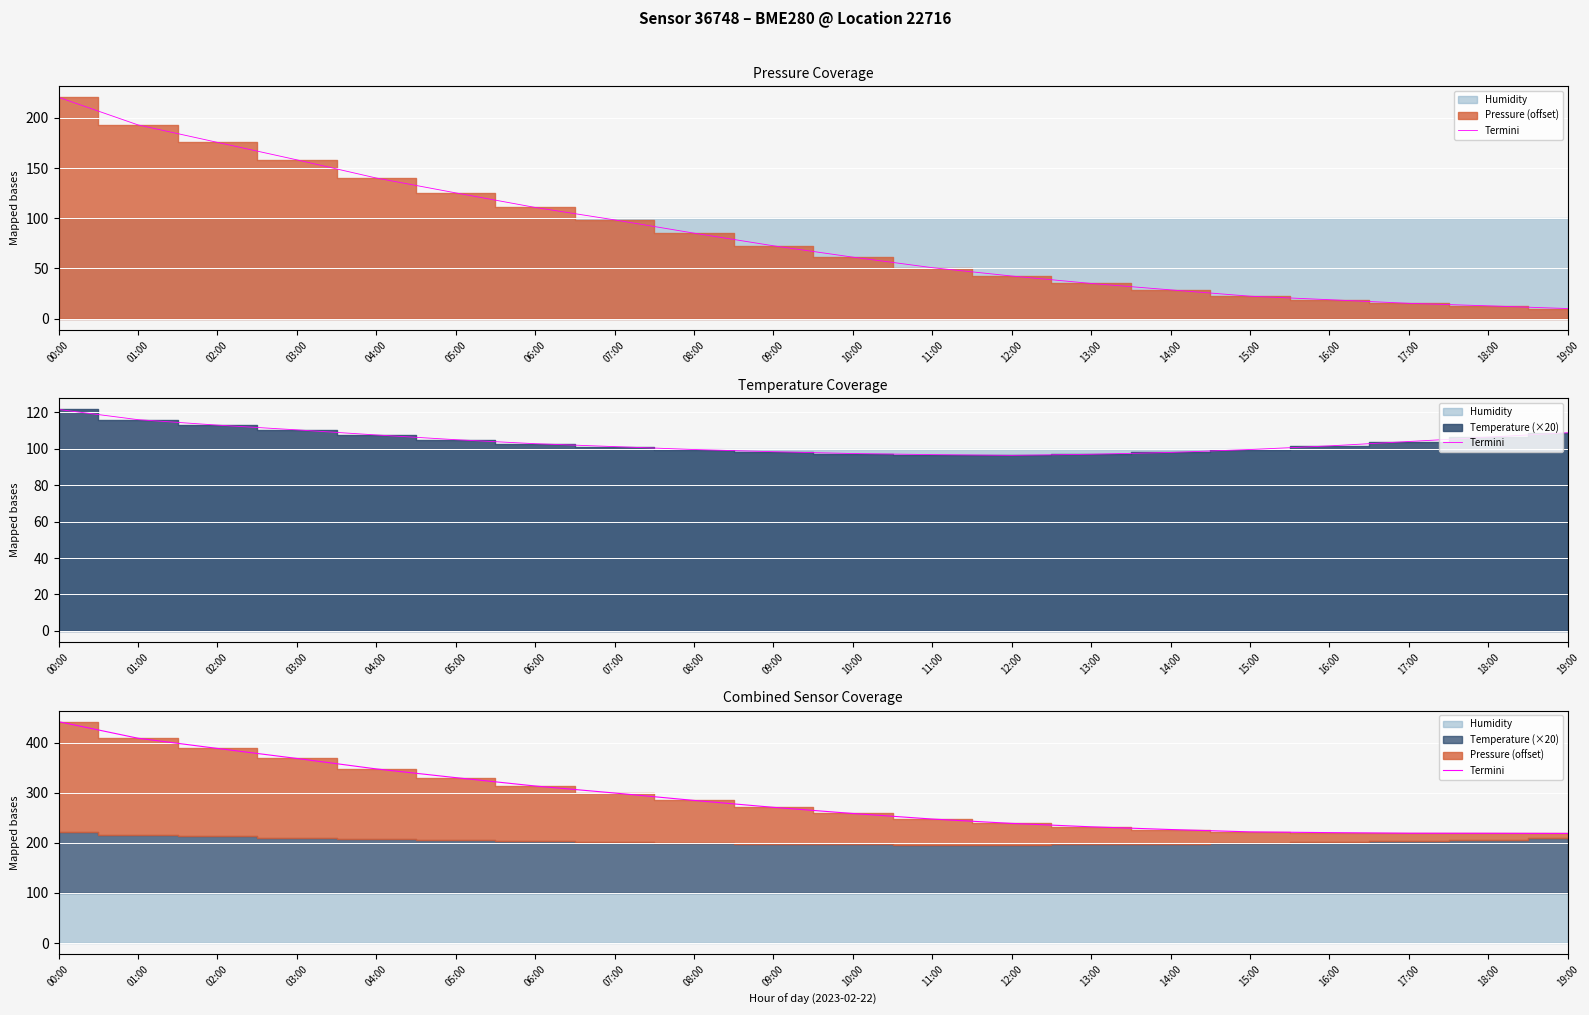

What is the greatest value displayed?

442.1